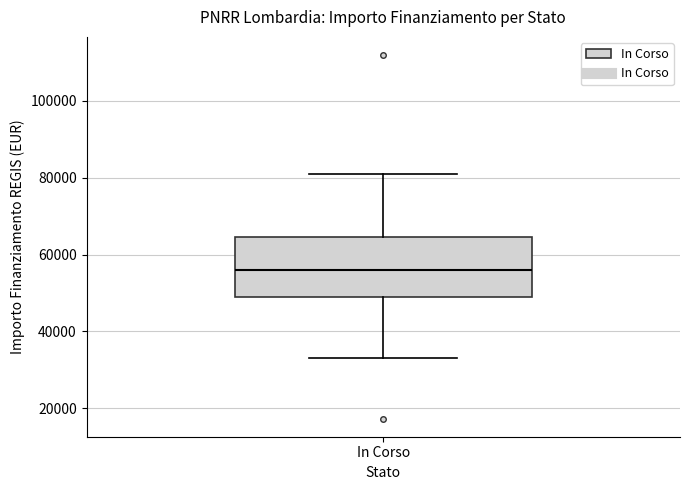

Where does the upper whisker of the box for In Corso end on the y-axis? The values are not printed on the chart, so give them approximately, as read against the axis.

80000